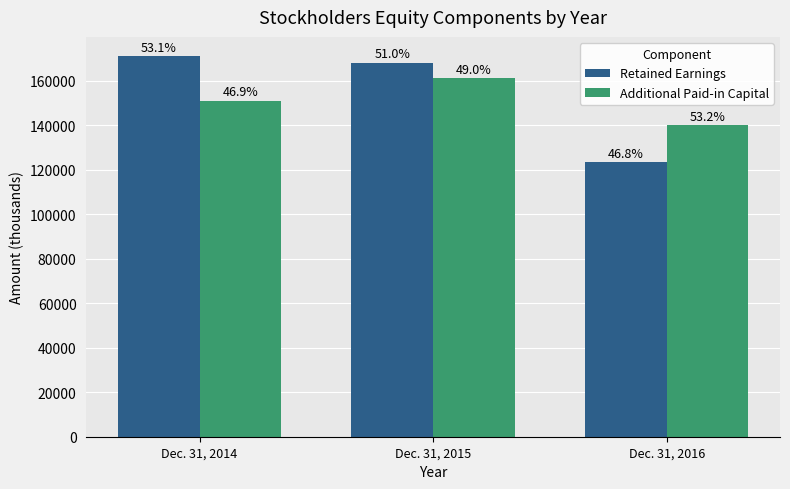

Rank the series at Dec. 31, 2015 from highest to lowest value.

Retained Earnings, Additional Paid-in Capital